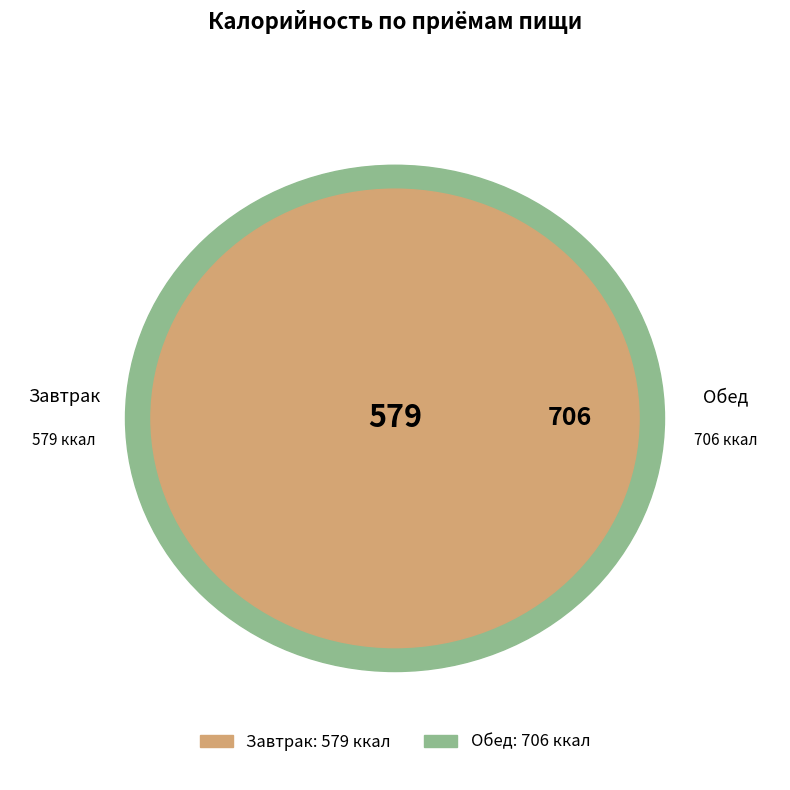

Count the number of slices in the pie.

2